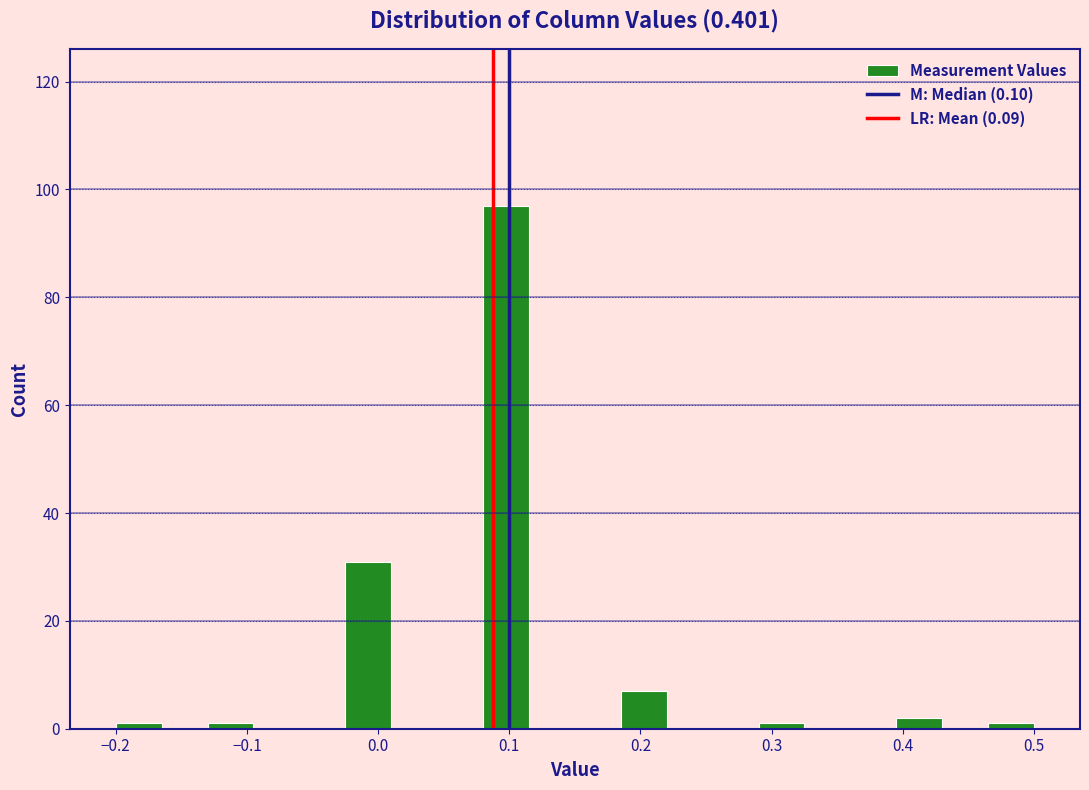

Read against the x-axis, roughly where is the centre of the tallest bar?

0.10